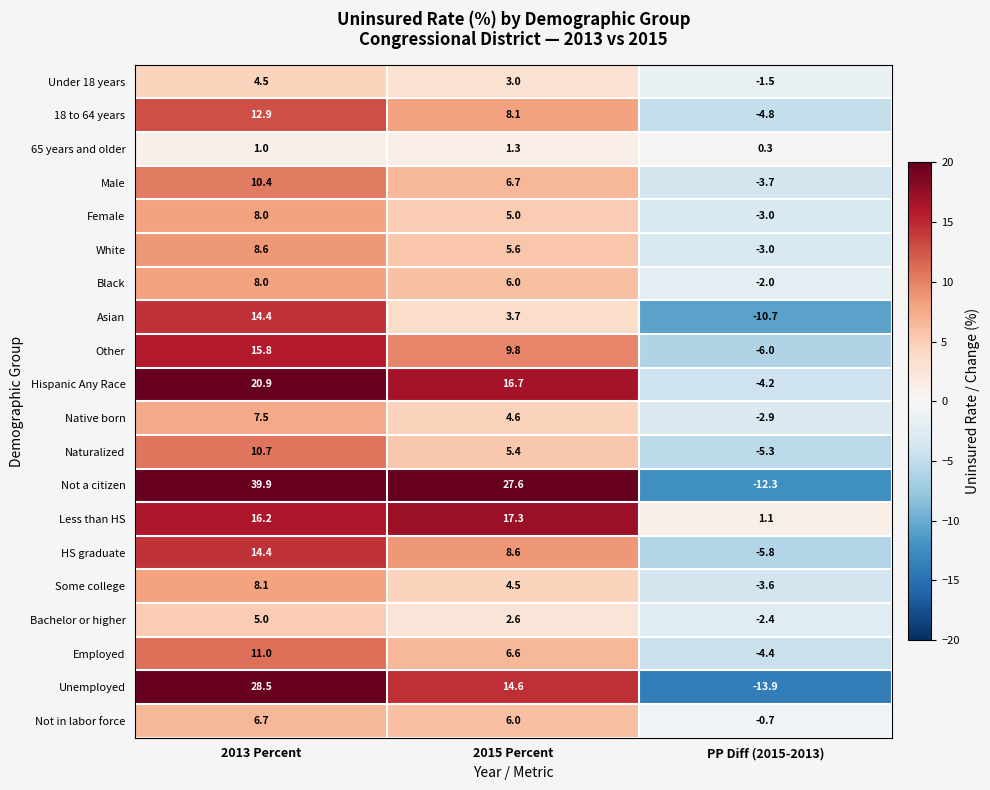

Is the value of Under 18 years at 2013 Percent greater than the value of Male at PP Diff (2015-2013)?

Yes